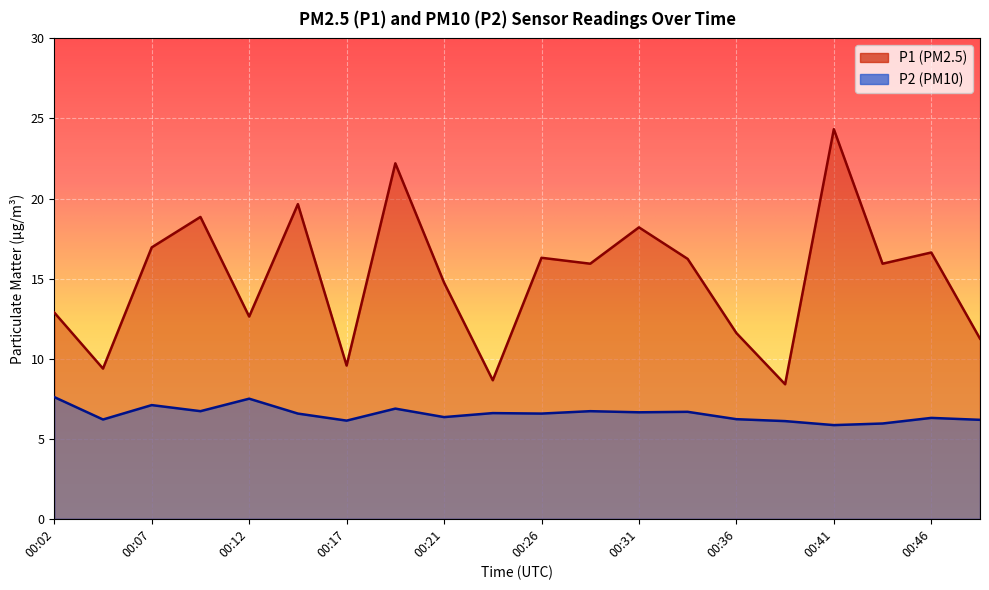

Which series has the largest range (max minus min)?

P1